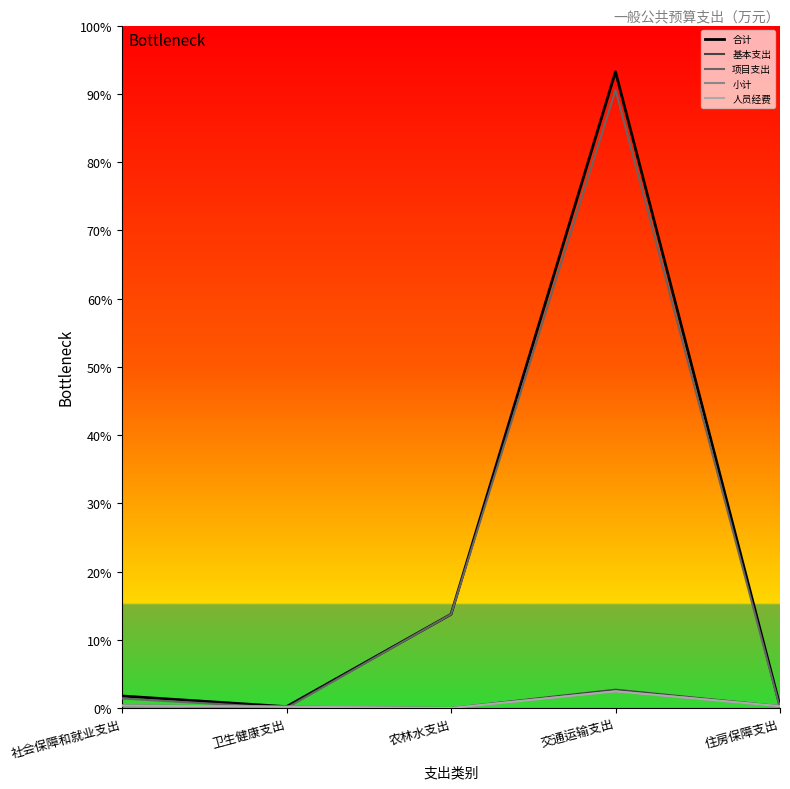

Is this an area chart (filled region under the line)?

No